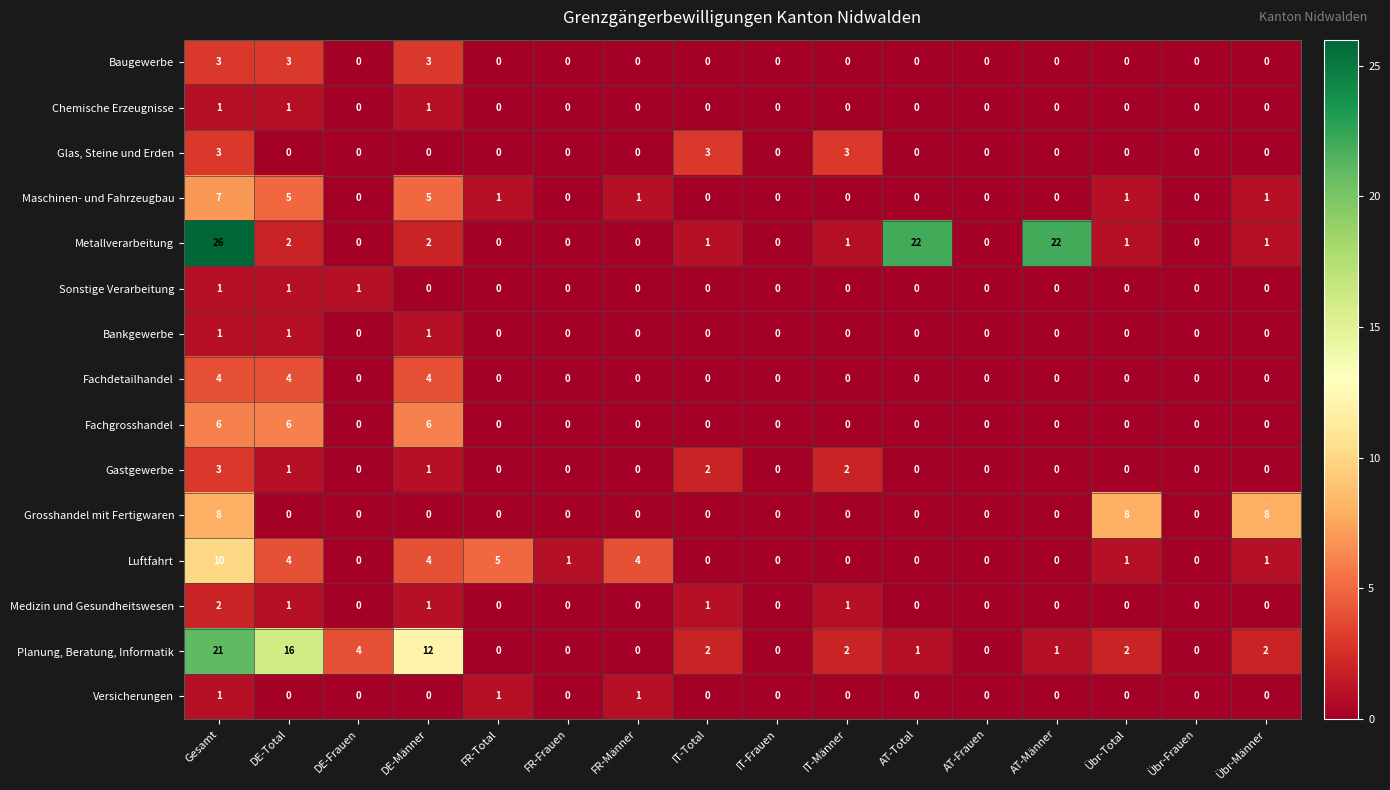

What is the greatest value displayed?

26